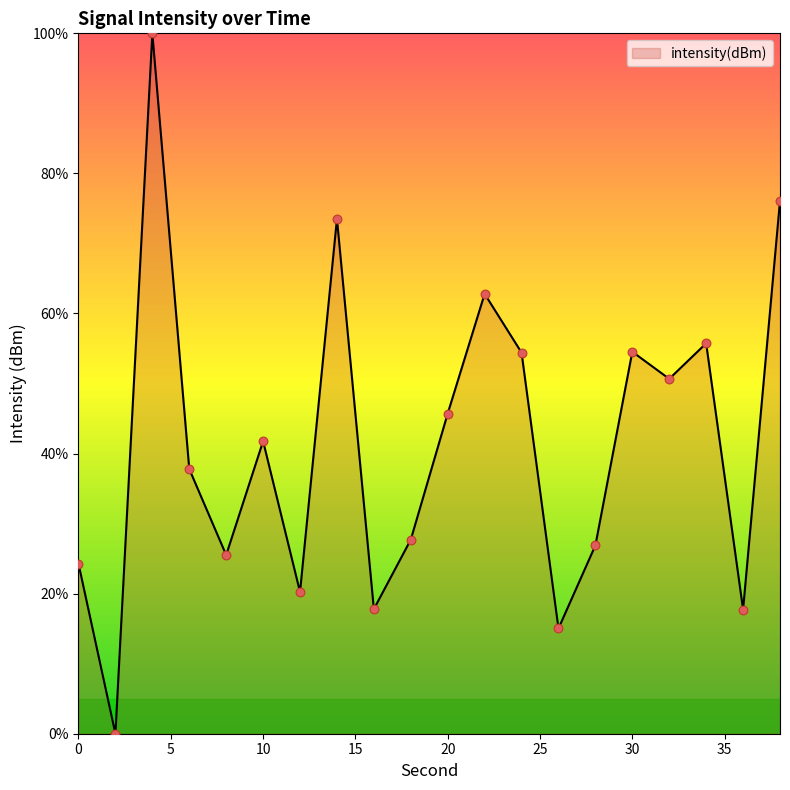

What is the maximum value shown in the chart?

100.0